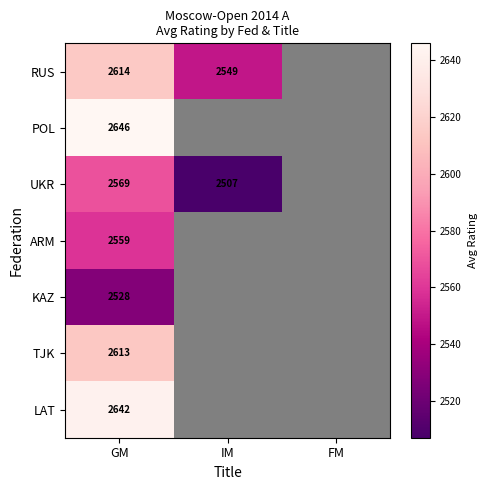

Is the value of TJK at GM greater than the value of UKR at GM?

Yes